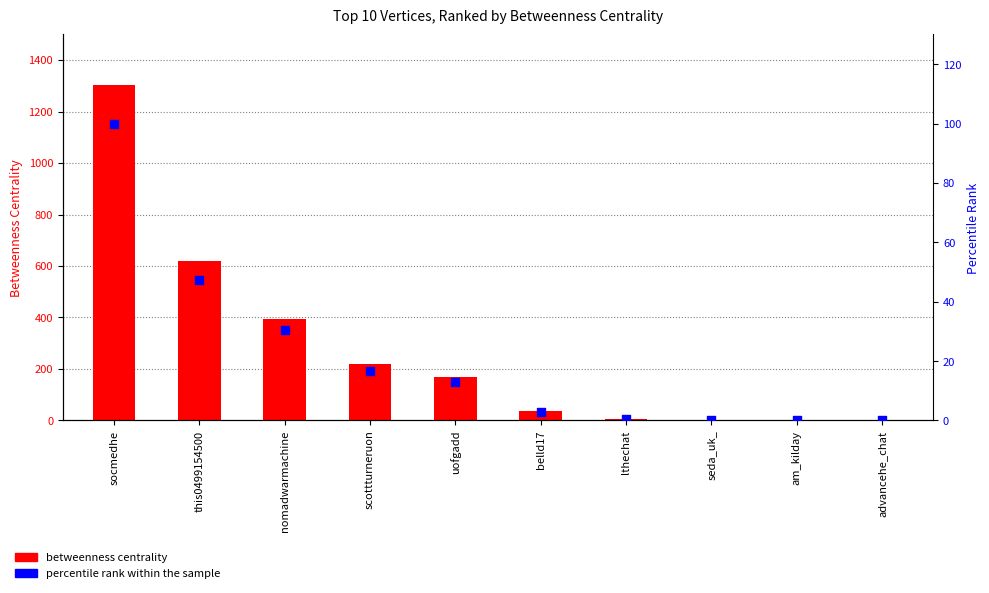

What are all the series names shown in the legend?

Betweenness Centrality, percentile rank within the sample